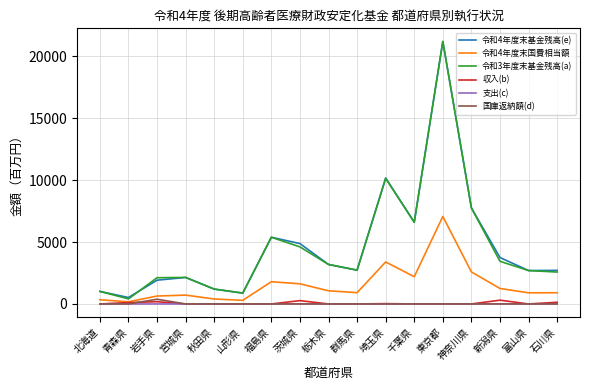

True or false: 令和4年度末基金残高(e) and 収入(b) intersect in this chart.

False